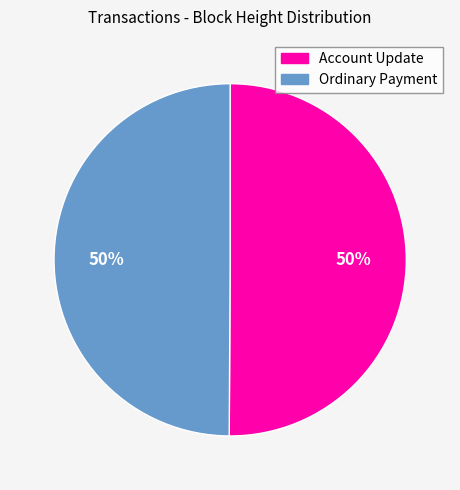

To the nearest percent, what is the average slice percentage?

50%